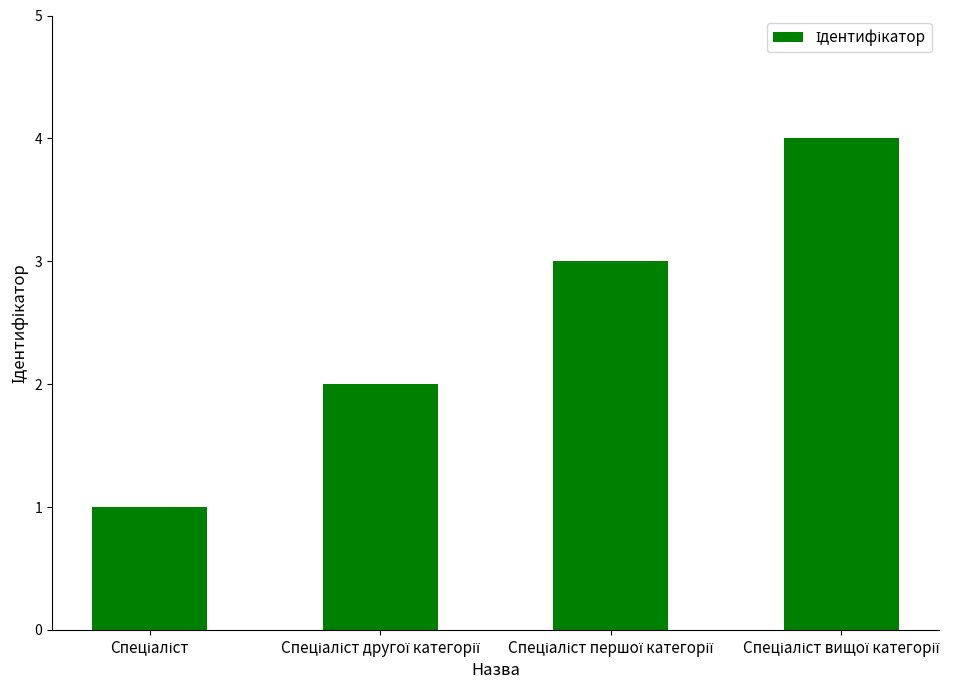

What is the maximum value shown in the chart?

4